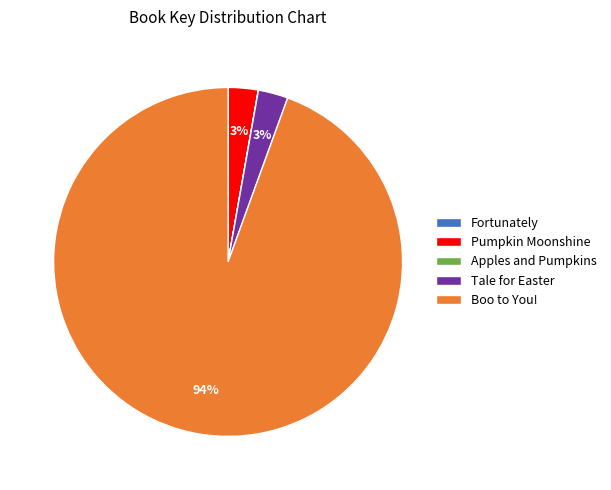

To the nearest percent, what is the average slice percentage?

20%